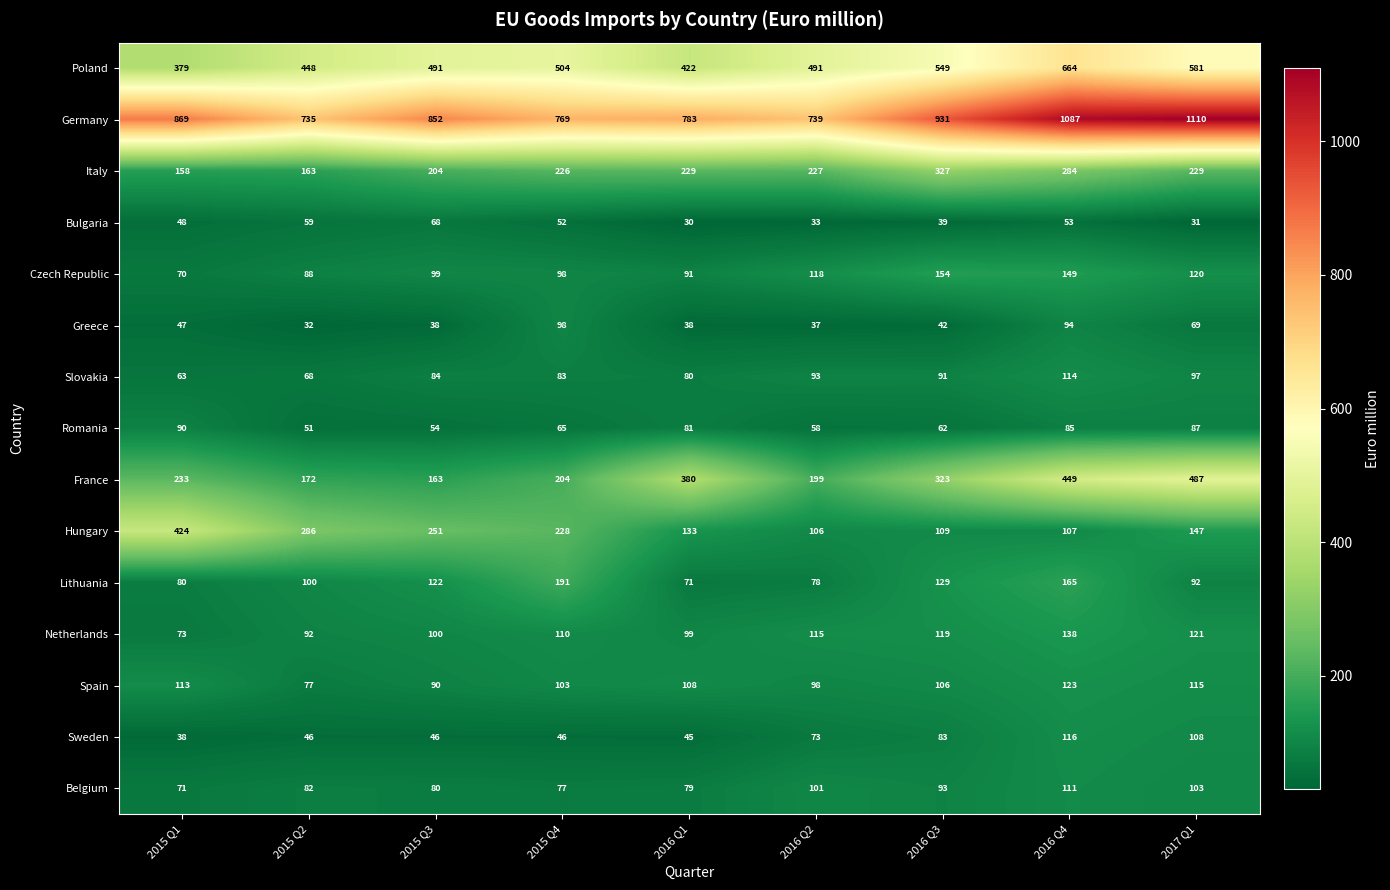

Count the number of categories in the chart.

9